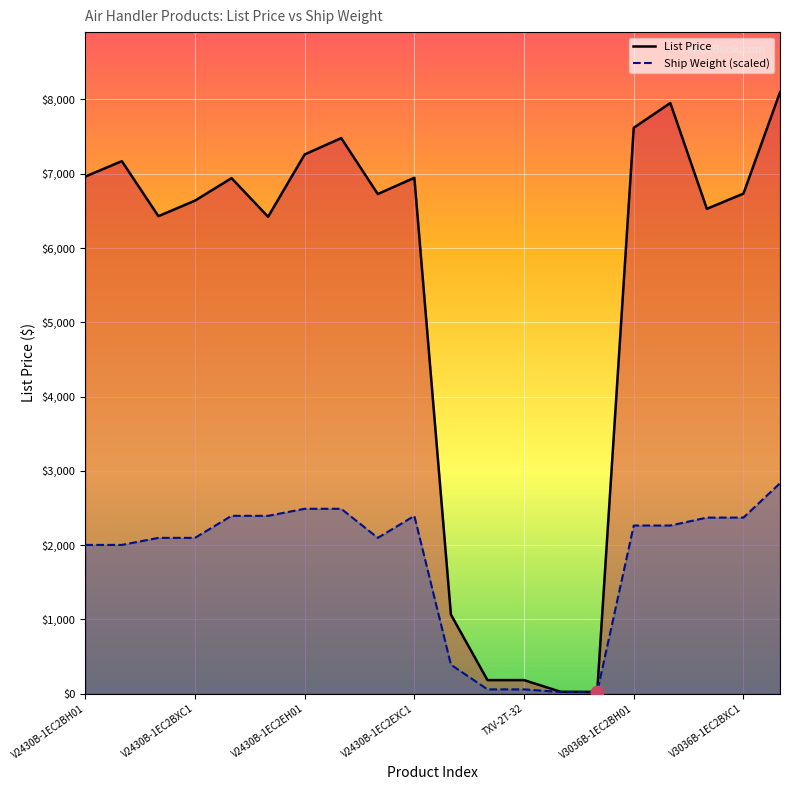

Which series has the largest total across all categories?

List Price